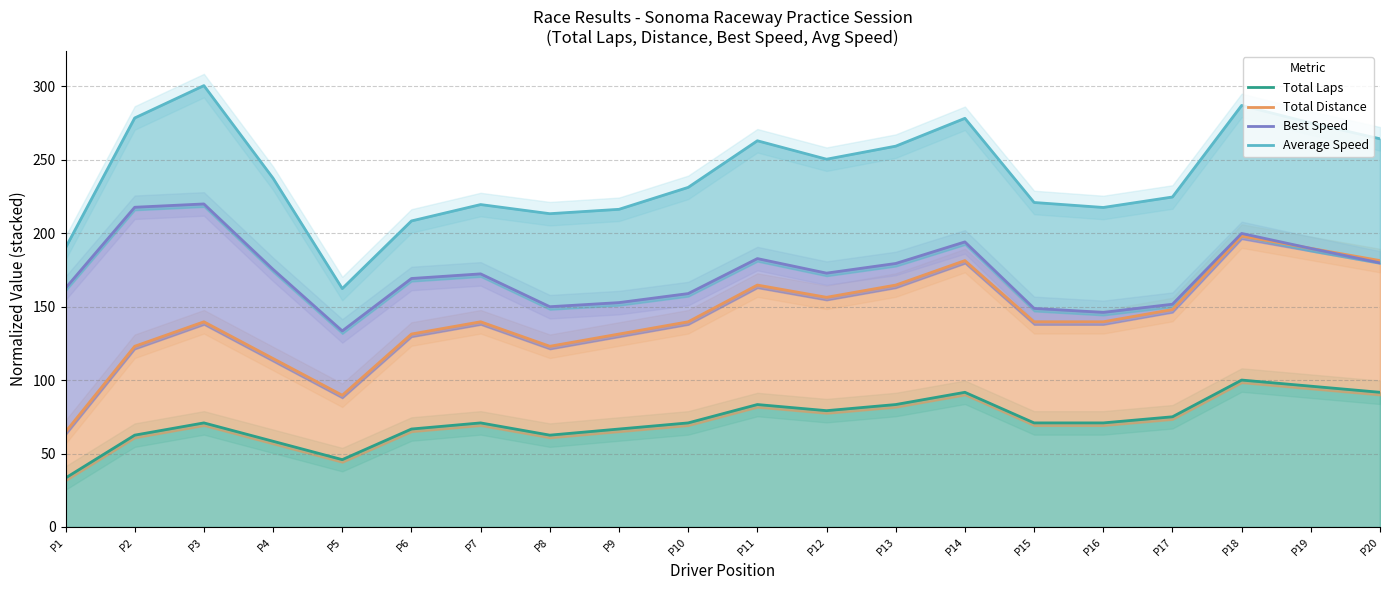

Between P18 and P6, which is larger?

P18